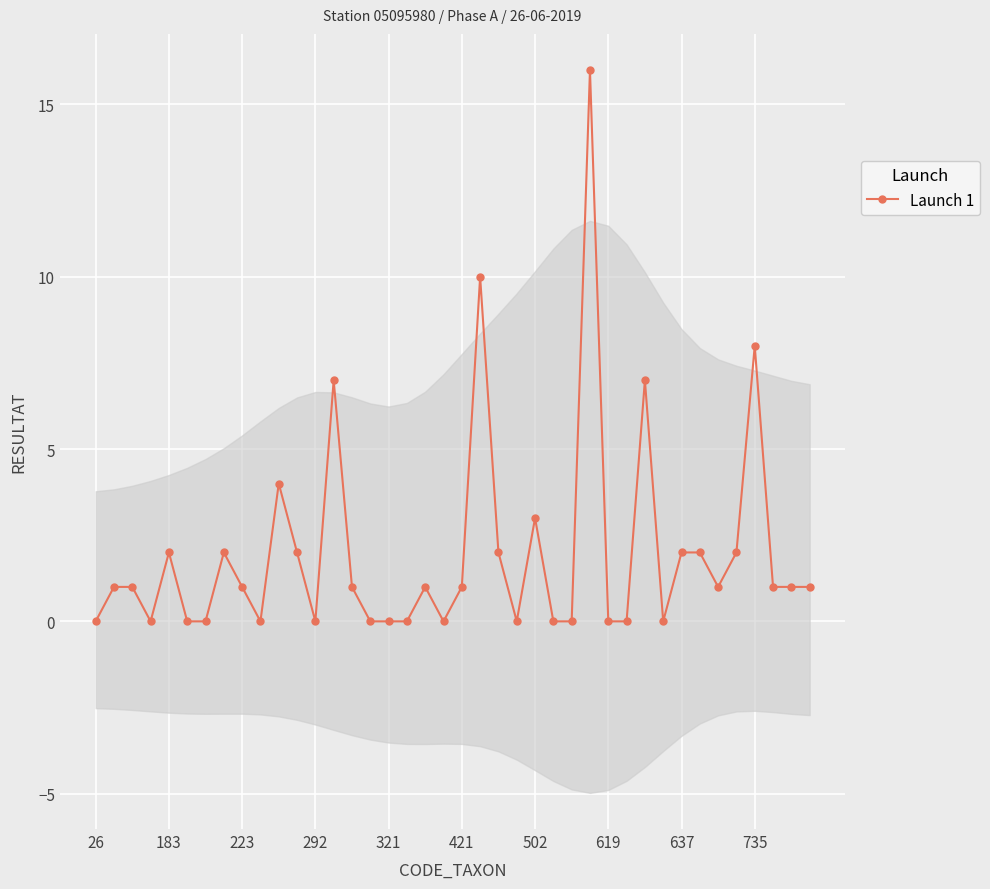

Which category has the lowest value across all series?

26